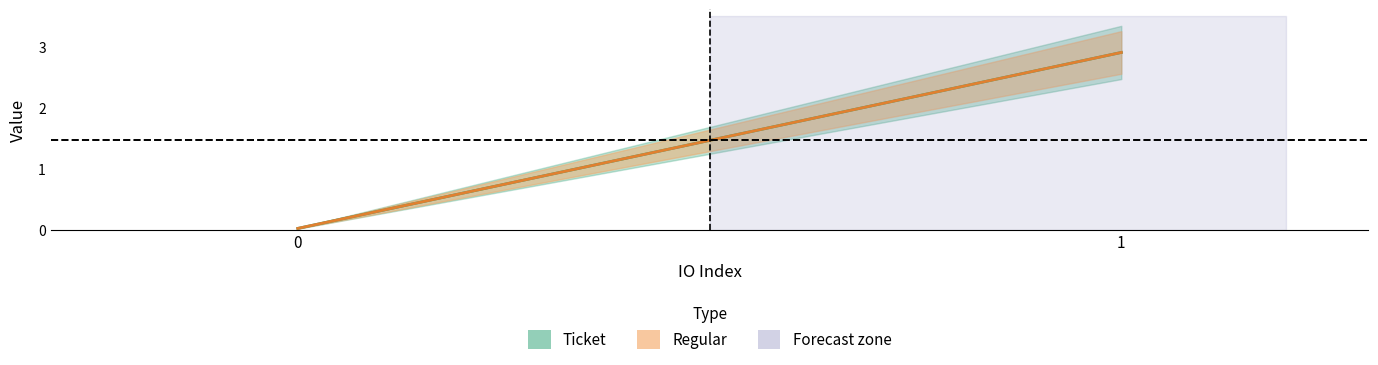

What is the average value of the Ticket series?

1.5